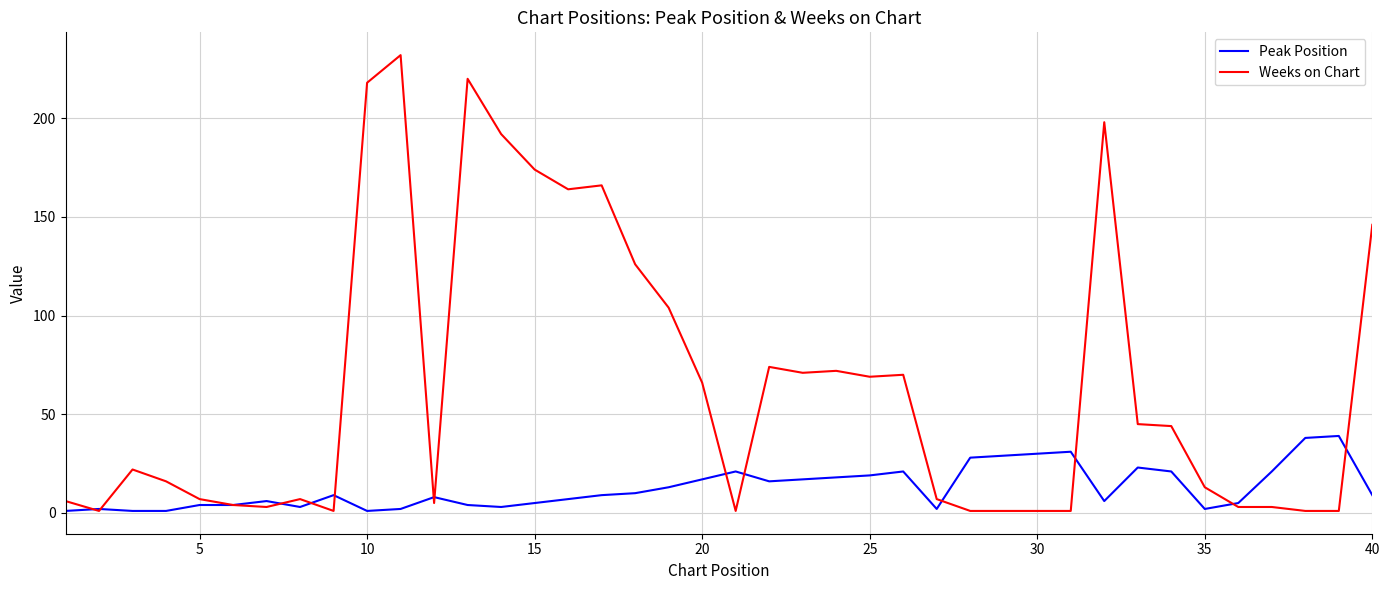

Does the chart display data point markers on the line(s)?

No